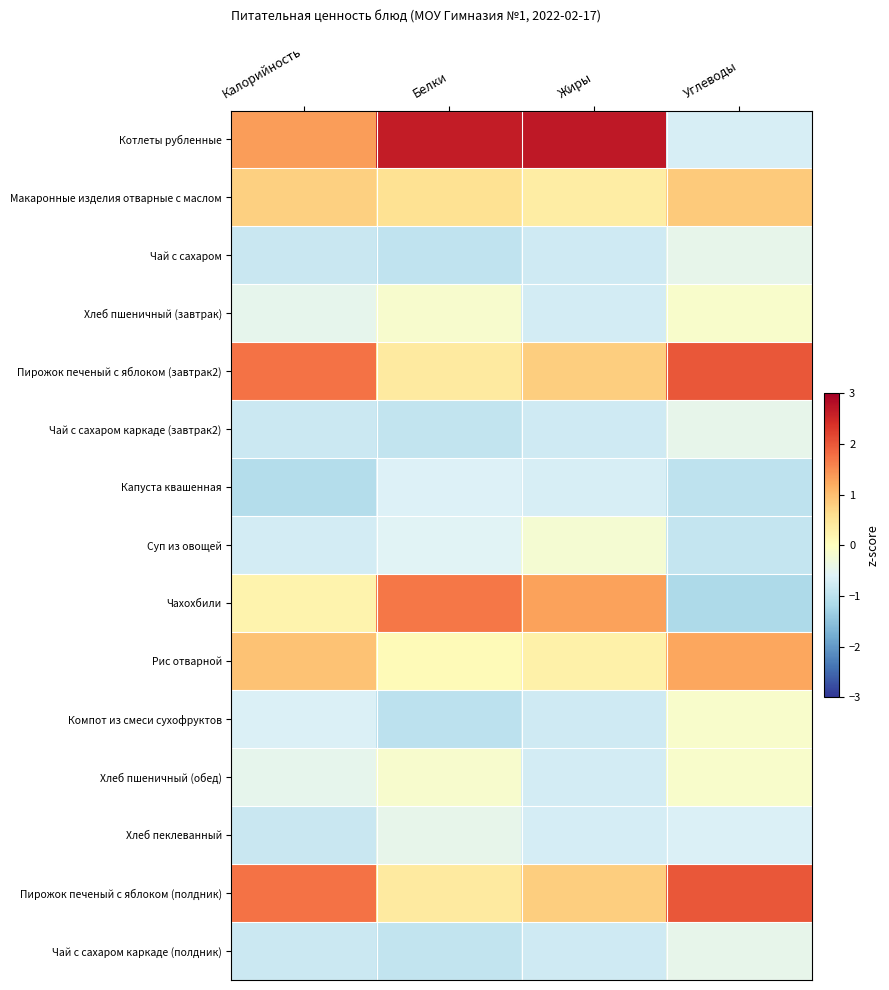

At Жиры, list the series in order from smallest to largest.

Чай с сахаром, Чай с сахаром каркаде (завтрак2), Компот из смеси сухофруктов, Чай с сахаром каркаде (полдник), Хлеб пшеничный (завтрак), Хлеб пшеничный (обед), Хлеб пеклеванный, Капуста квашенная, Суп из овощей, Рис отварной, Макаронные изделия отварные с маслом, Пирожок печеный с яблоком (завтрак2), Пирожок печеный с яблоком (полдник), Чахохбили, Котлеты рубленные